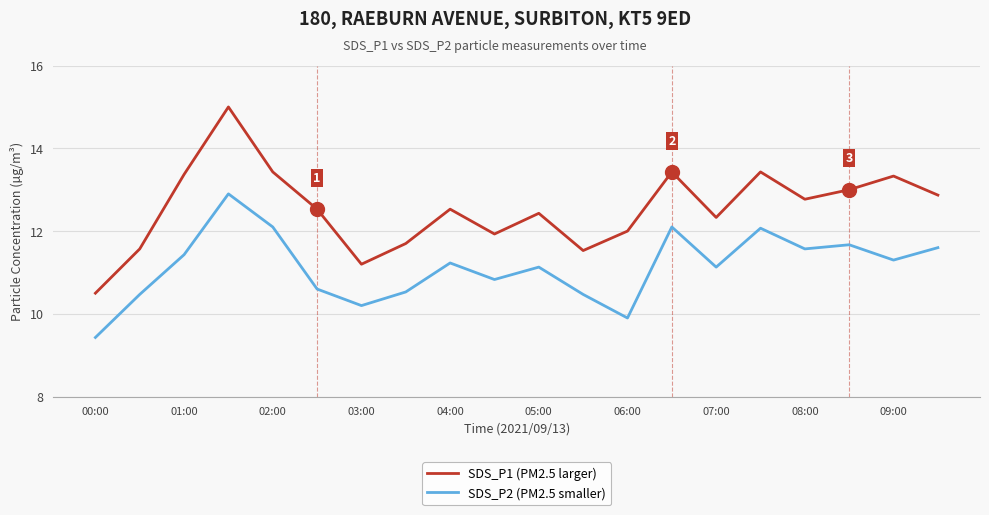

List the series in order of their peak value, lowest first.

SDS_P2 (PM2.5 smaller), SDS_P1 (PM2.5 larger)